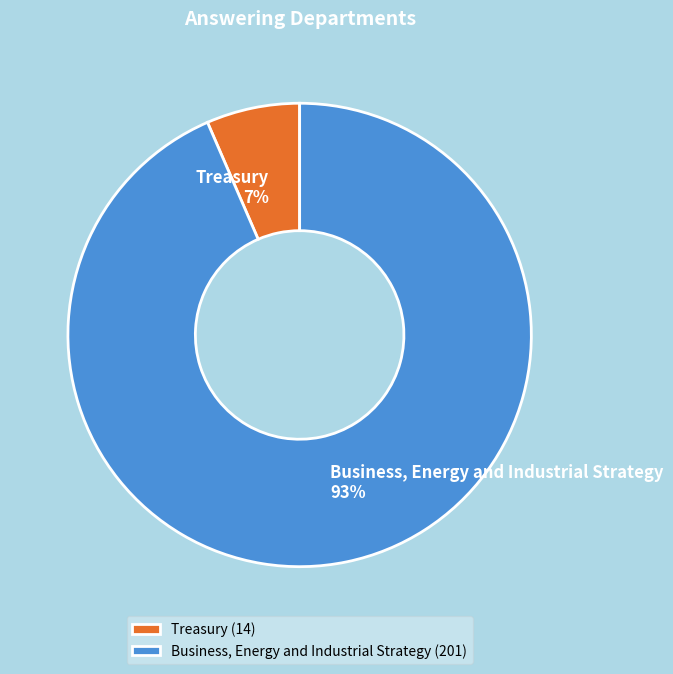

What is the ratio of the value at Treasury to the value at Business, Energy and Industrial Strategy?

0.1